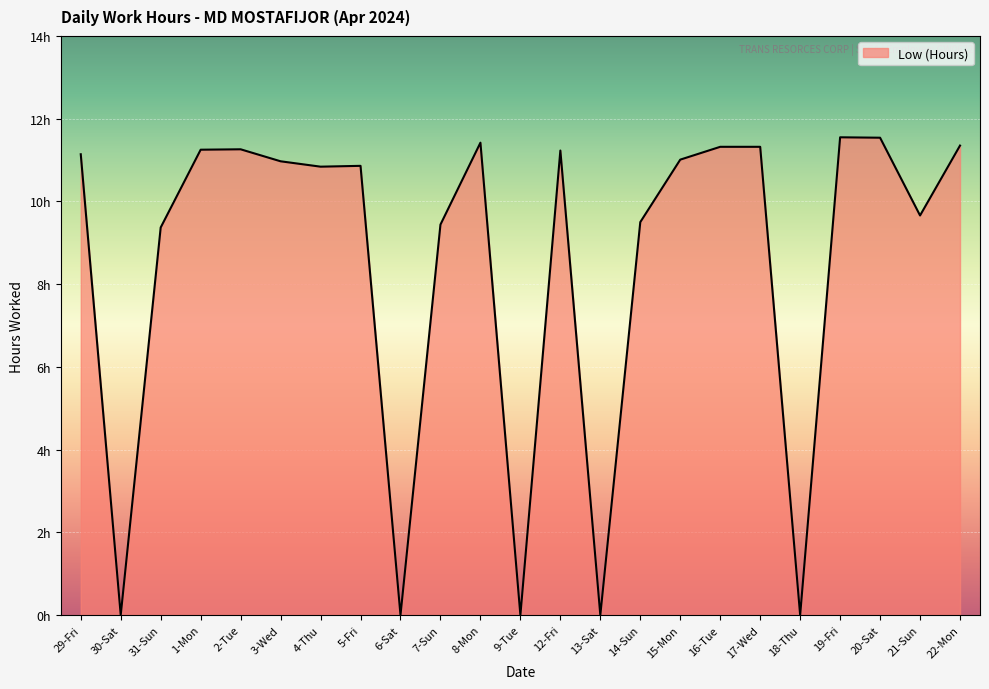

What is the maximum value shown in the chart?

11.6